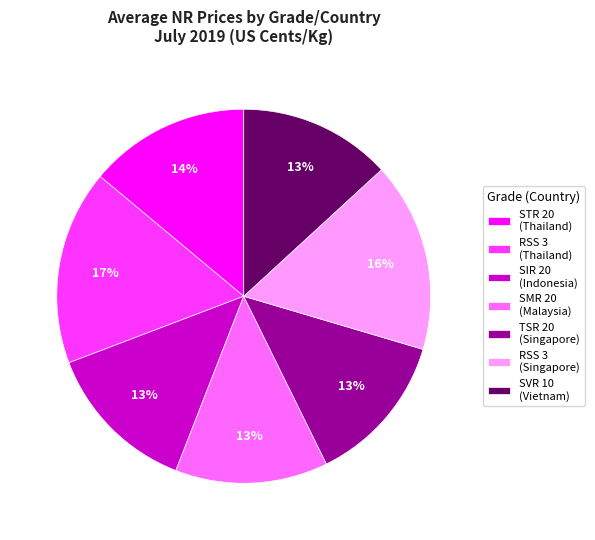

Do TSR 20 (Singapore) and SIR 20 (Indonesia) together represent more than half of the pie?

No